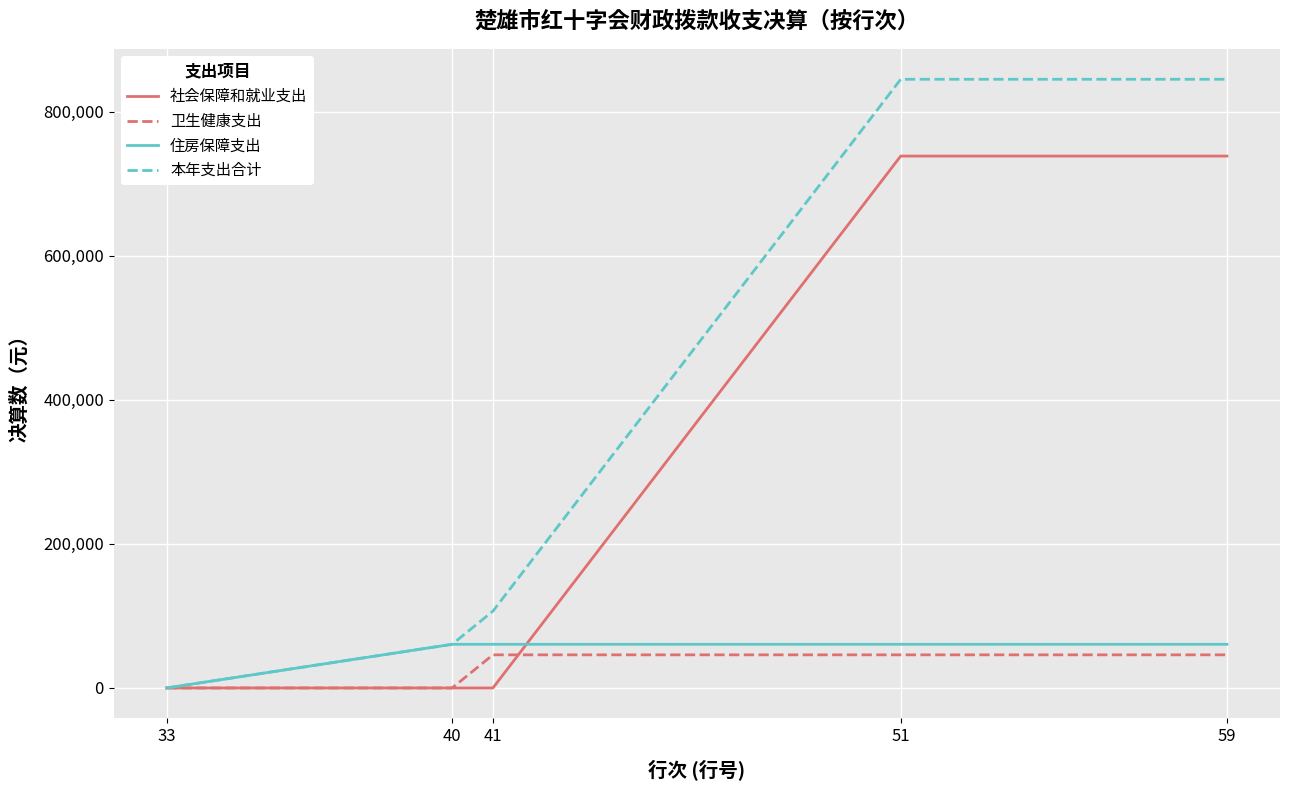

The value of 住房保障支出 at 59 is 14988.6. True or false?

False